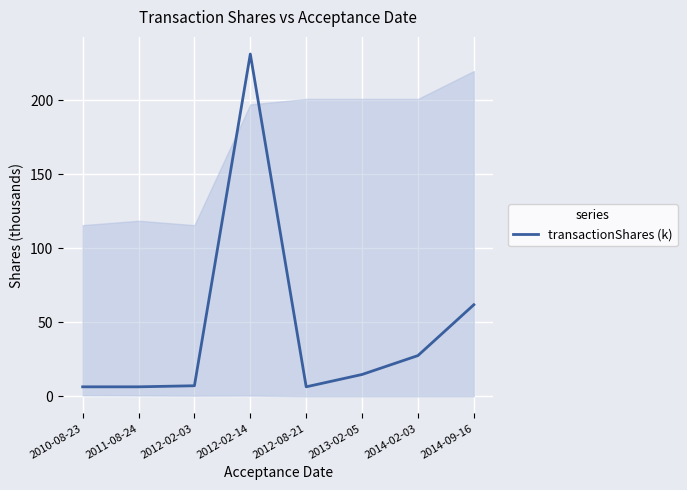

Is it true that the value at 2014-02-03 is 17.6?

False